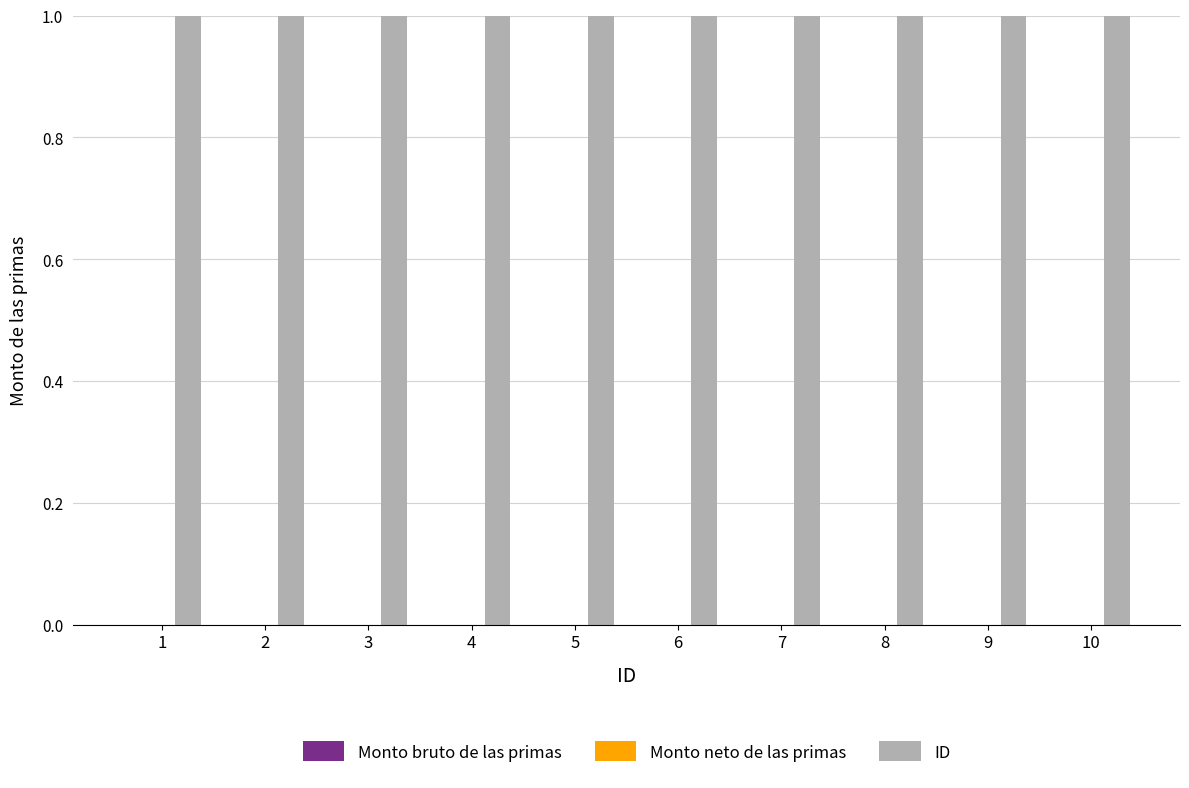

Reading right to left, list all the values displayed in this chart.

Monto bruto de las primas: 10=0	9=0	8=0	7=0	6=0	5=0	4=0	3=0	2=0	1=0
Monto neto de las primas: 10=0	9=0	8=0	7=0	6=0	5=0	4=0	3=0	2=0	1=0
ID: 10=10	9=9	8=8	7=7	6=6	5=5	4=4	3=3	2=2	1=1